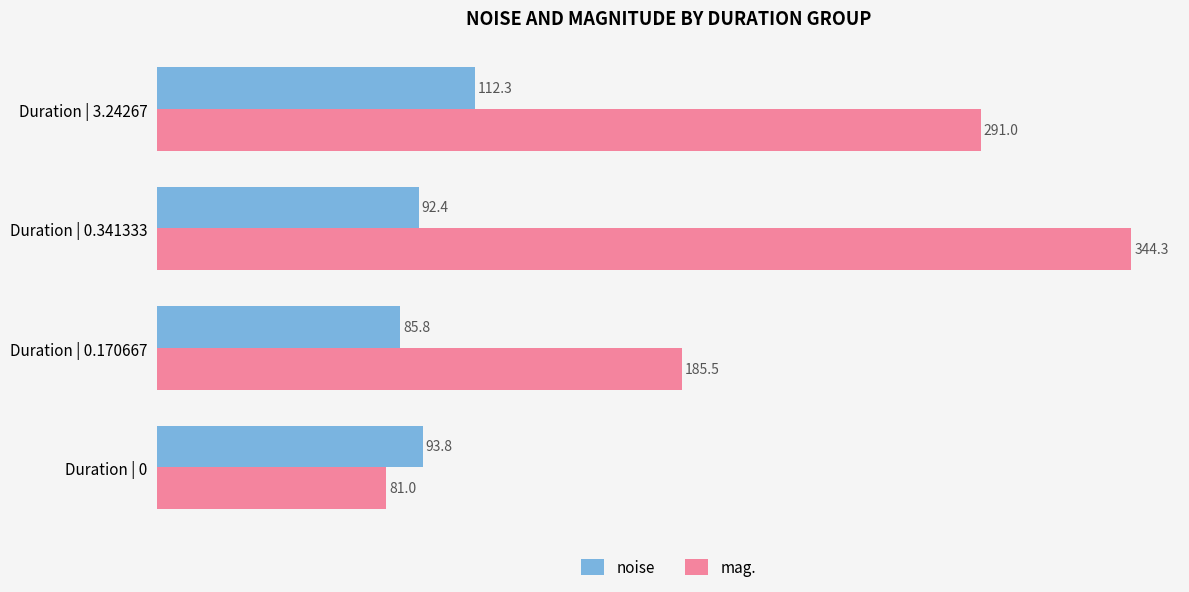

What is the average value of the mag. series?

225.4